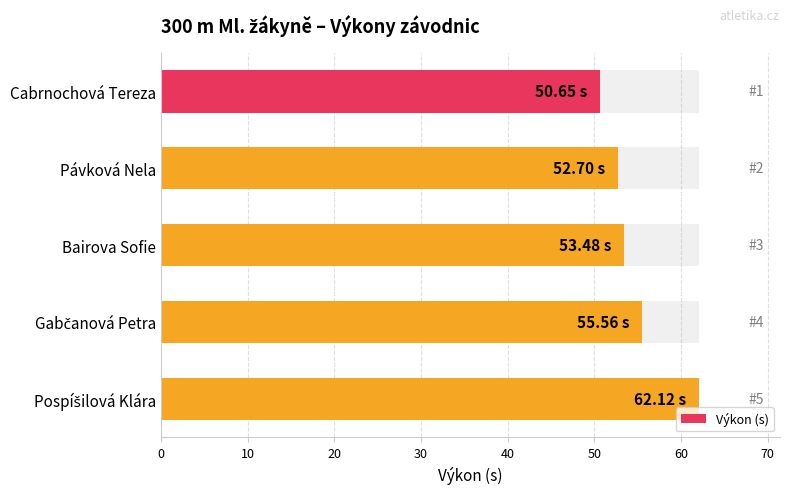

How many distinct data groups are displayed?

1